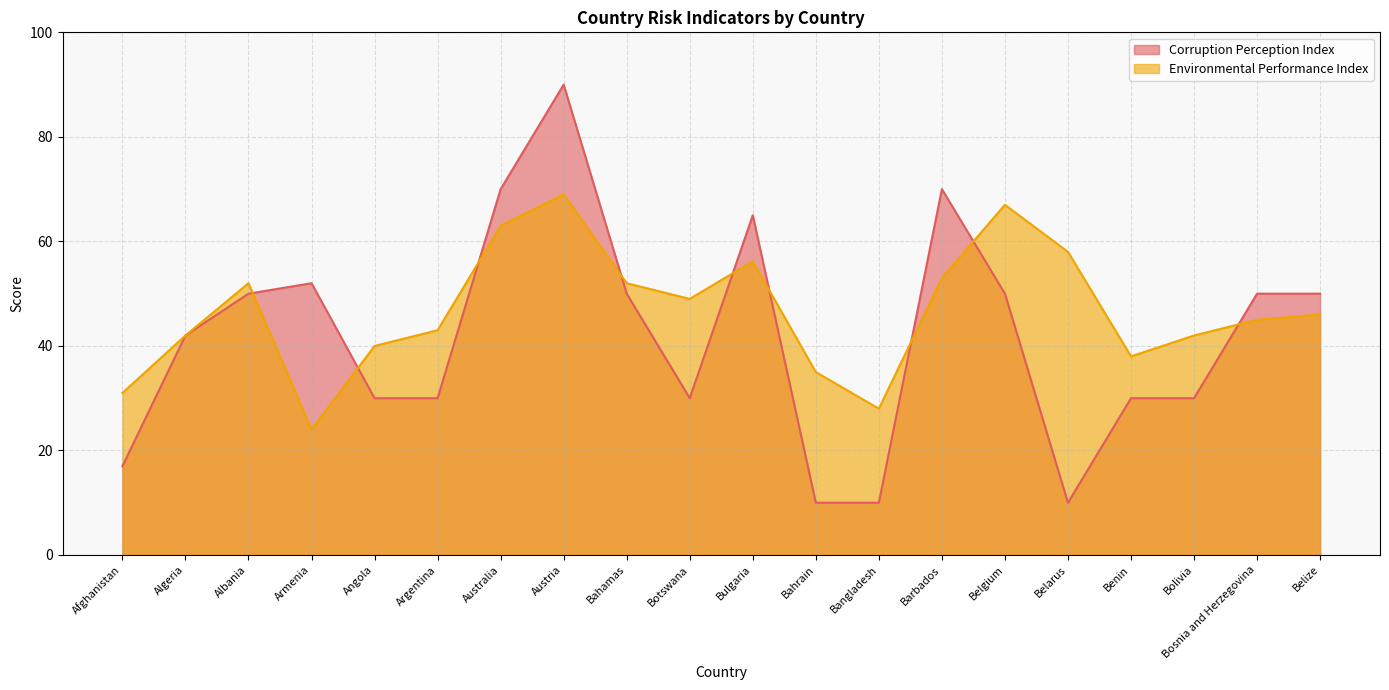

Which category has the lowest value across all series?

Bahrain